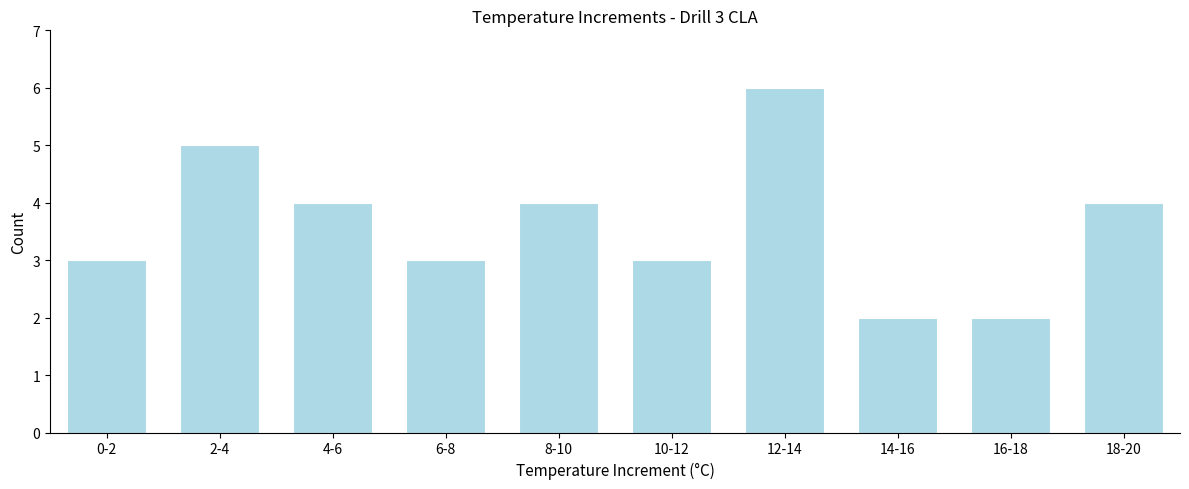

Reading left to right, transcribe all the data shown in this chart.

3	5	4	3	4	3	6	2	2	4